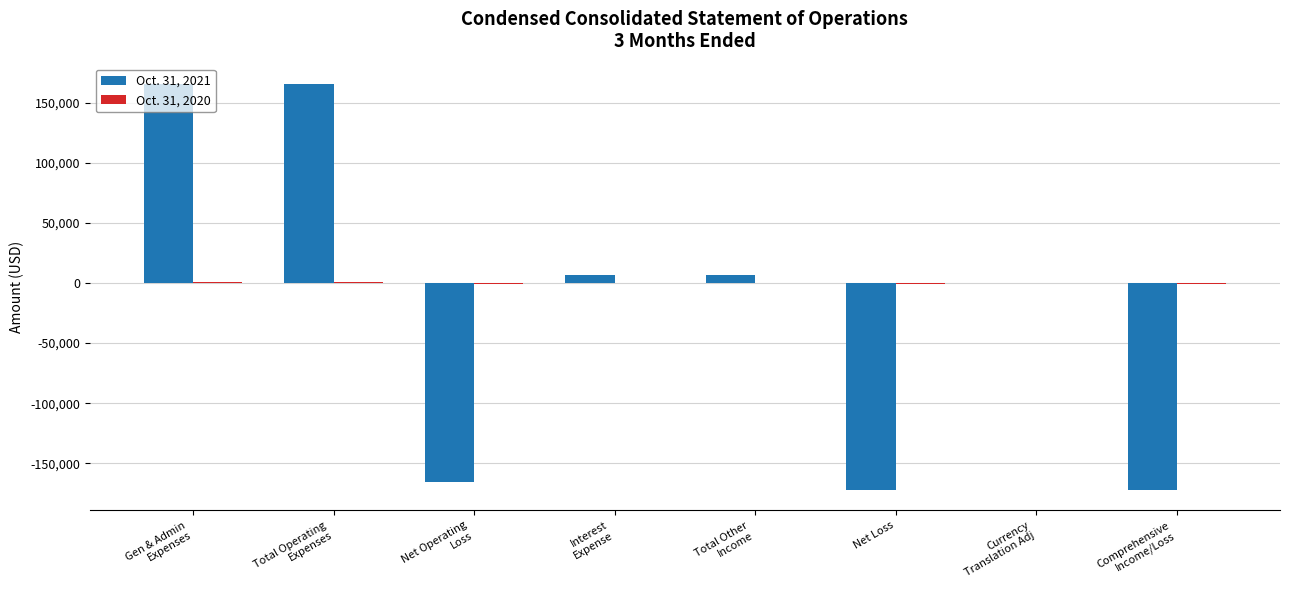

Is it true that Oct. 31, 2021 equals -226327 at Net Loss?

False